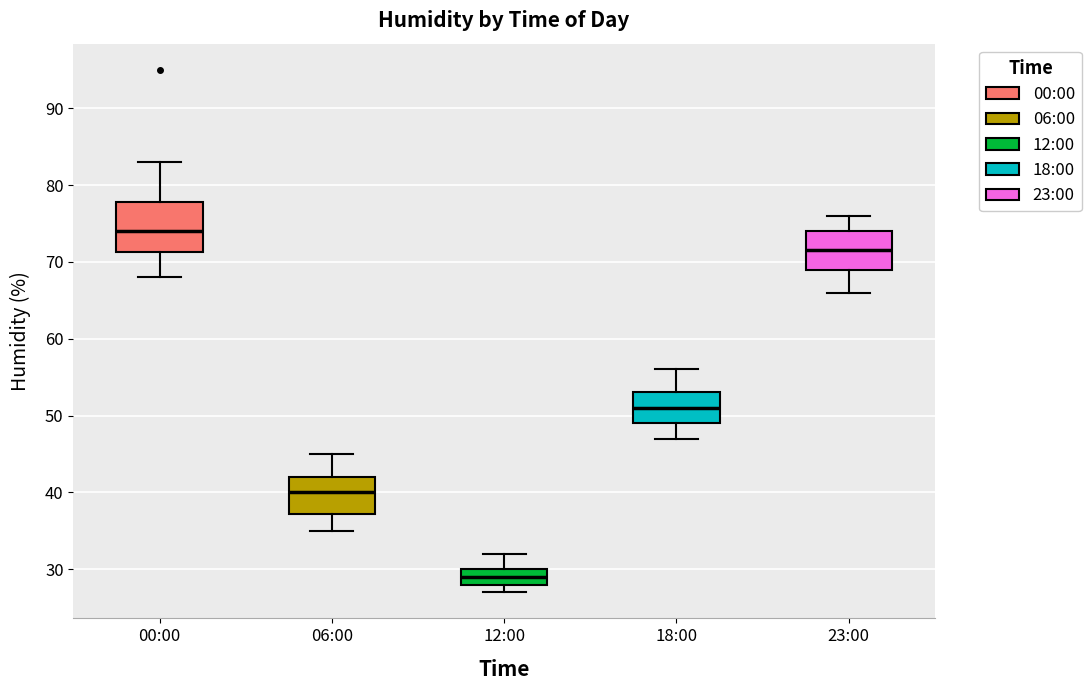

Which box is the tallest, from its lower edge to its upper edge?

00:00